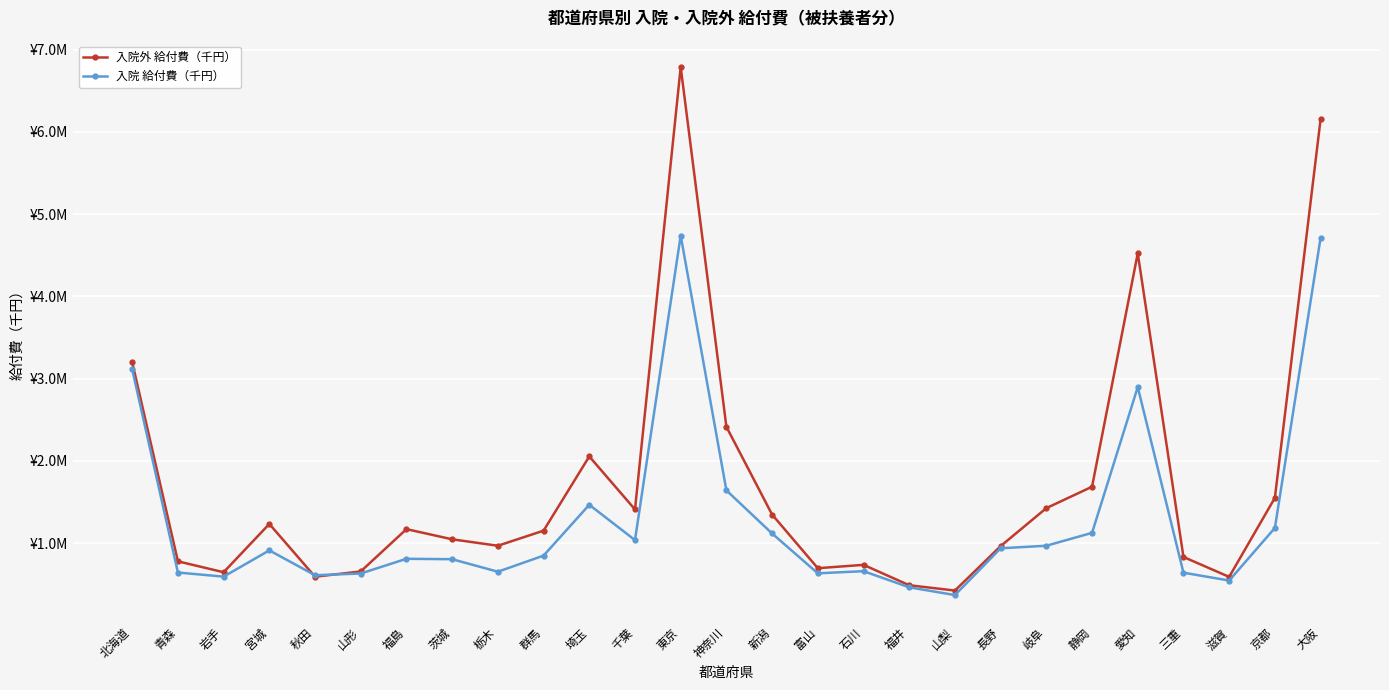

How many data points in 入院外 給付費（千円） are above 1153025?

14